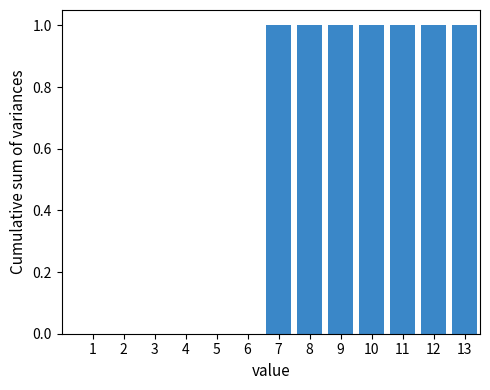

Reading right to left, extract all data points from this chart.

13=1	12=1	11=1	10=1	9=1	8=1	7=1	6=0	5=0	4=0	3=0	2=0	1=0